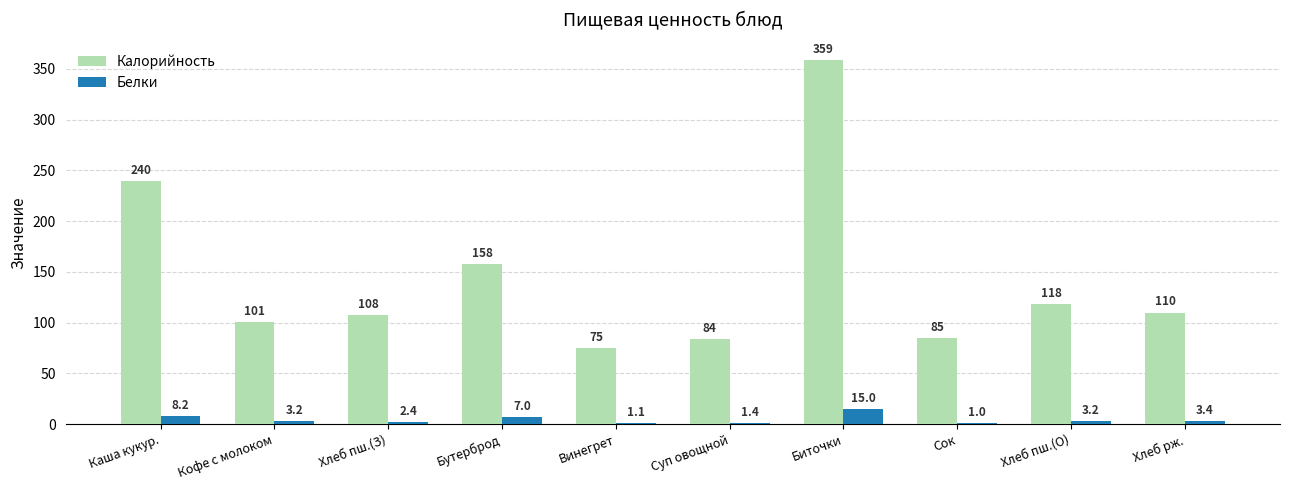

What is the sum of all Калорийность values?

1438.0